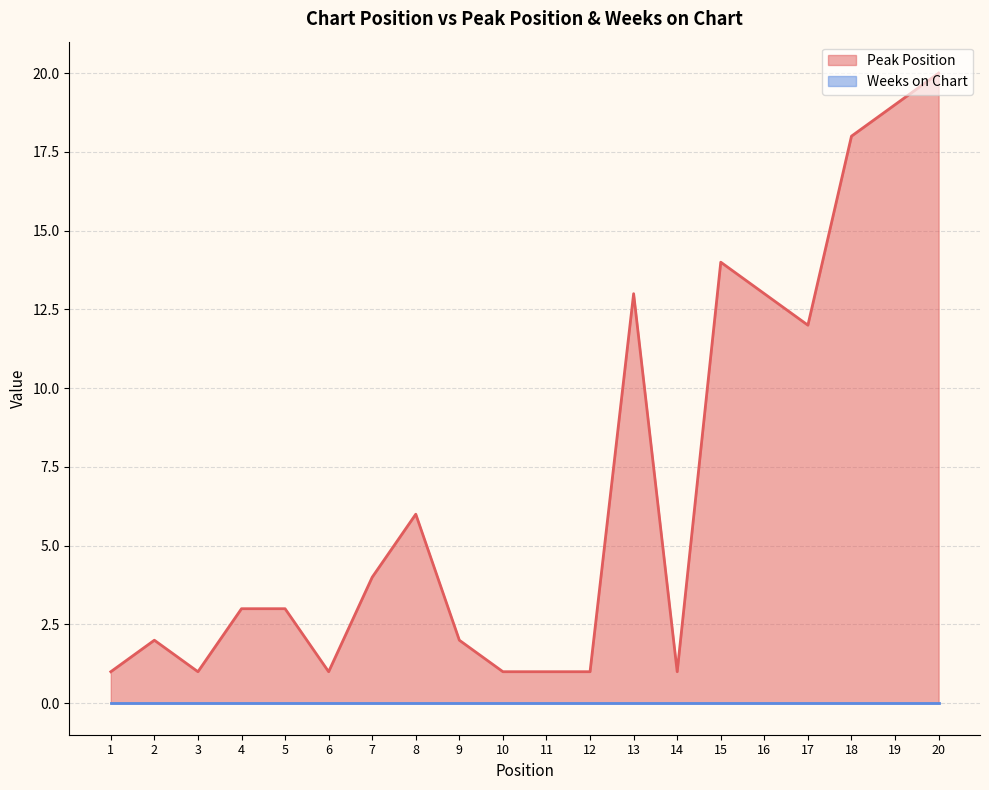

What is the value of the 14th point from the left?

1